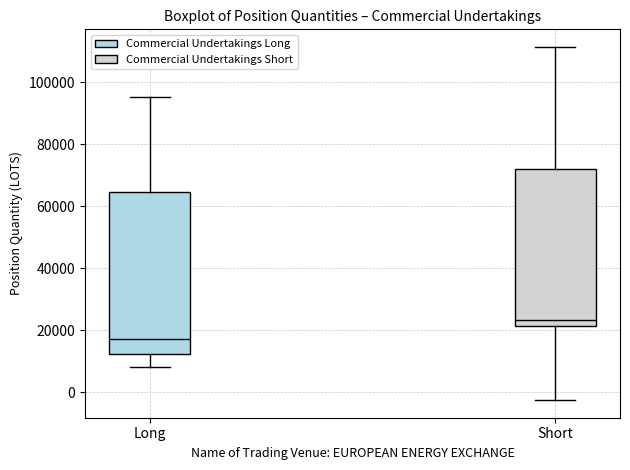

Where is the upper edge of the box for Short on the y-axis? The values are not printed on the chart, so give them approximately, as read against the axis.

72000